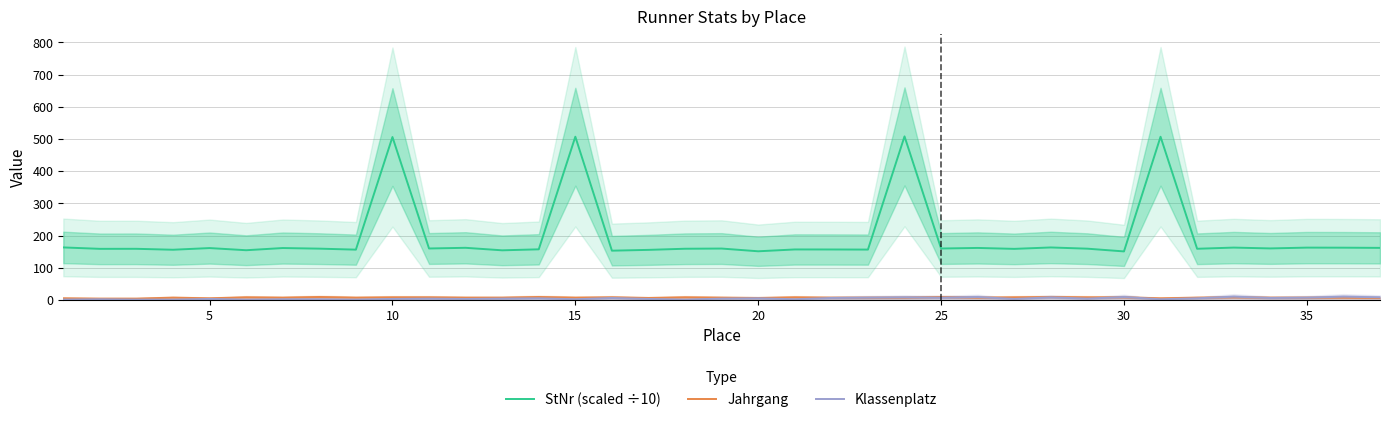

True or false: Jahrgang and StNr (scaled ÷10) cross at least once.

False